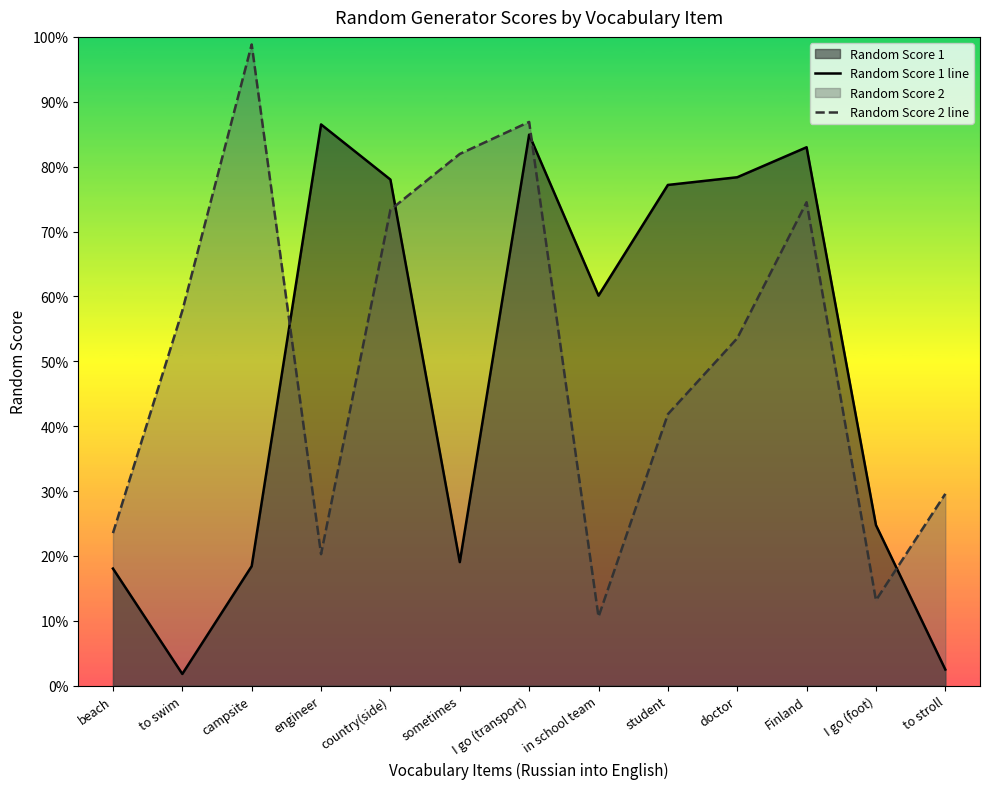

Reading left to right, what are all the values shown in this chart?

Random Score 1 line: beach=0.2	to swim=0.0	campsite=0.2	engineer=0.9	country(side)=0.8	sometimes=0.2	I go (transport)=0.8	in school team=0.6	student=0.8	doctor=0.8	Finland=0.8	I go (foot)=0.2	to stroll=0.0
Random Score 2 line: beach=0.2	to swim=0.6	campsite=1.0	engineer=0.2	country(side)=0.7	sometimes=0.8	I go (transport)=0.9	in school team=0.1	student=0.4	doctor=0.5	Finland=0.7	I go (foot)=0.1	to stroll=0.3